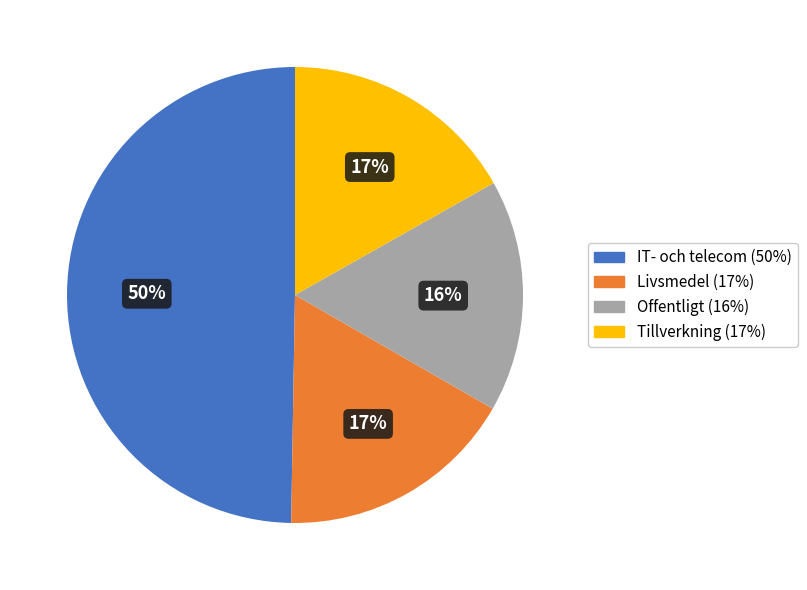

To the nearest percent, what is the combined percentage of Tillverkning and IT- och telecom?

67%